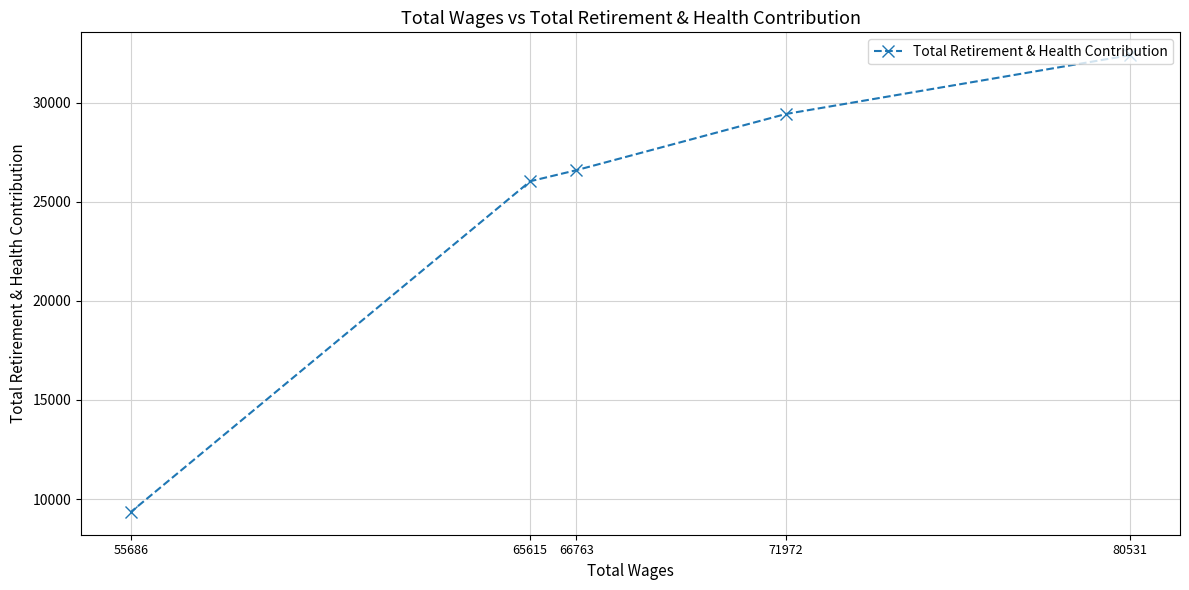

The value at 80531 is 44540. True or false?

False